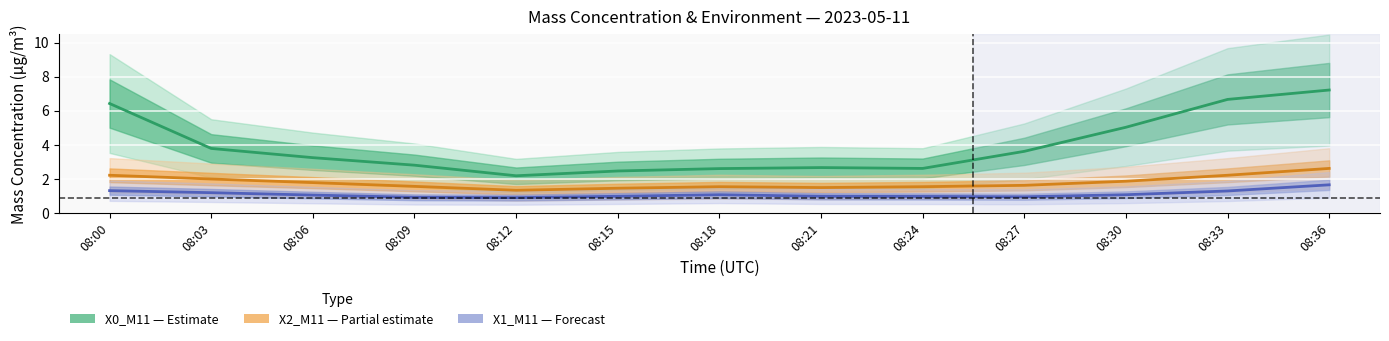

The value of X2_M11 (μg/m³) at 08:36 is 1.4. True or false?

False